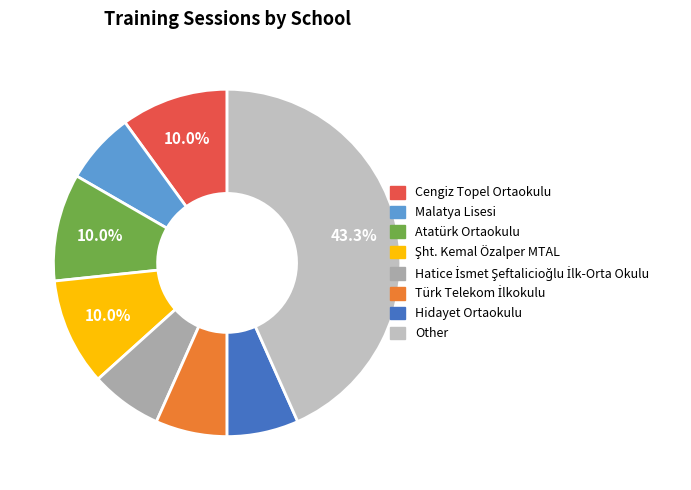

To the nearest percent, what is the average slice percentage?

12%